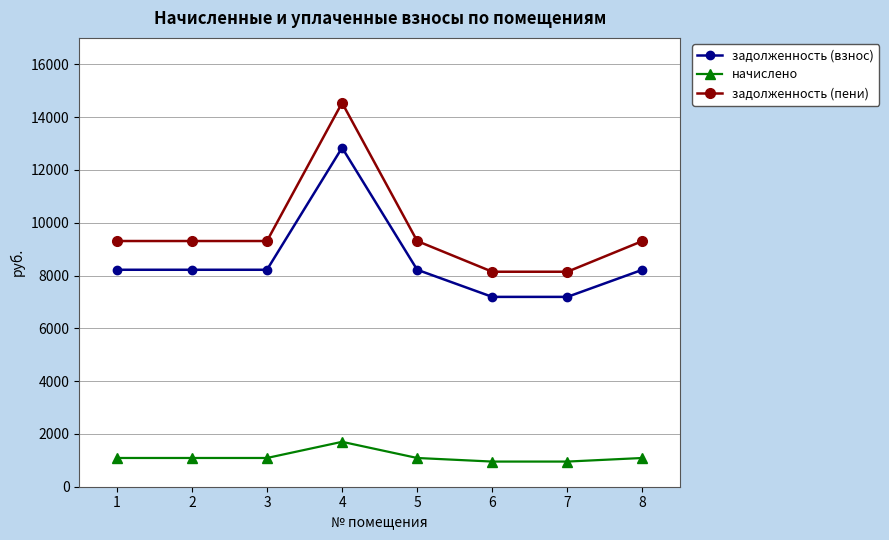

How many values in the задолженность (пени) series are below 9306?

2